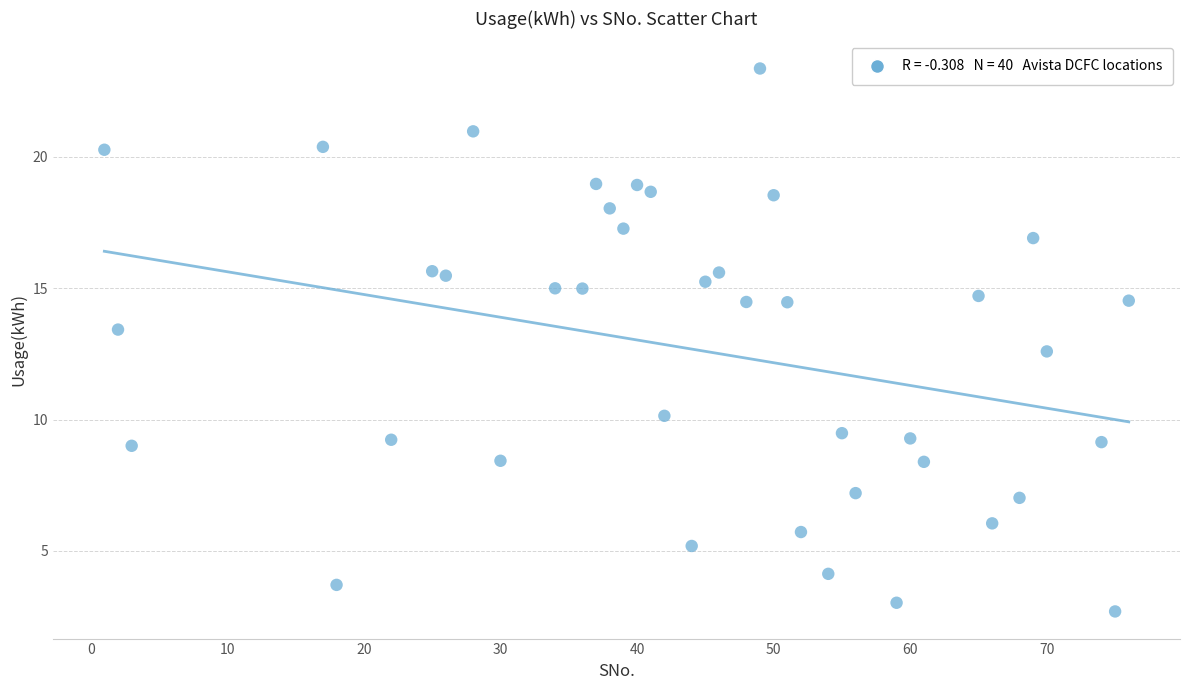

What is the range of X values (max minus min)?

75.0